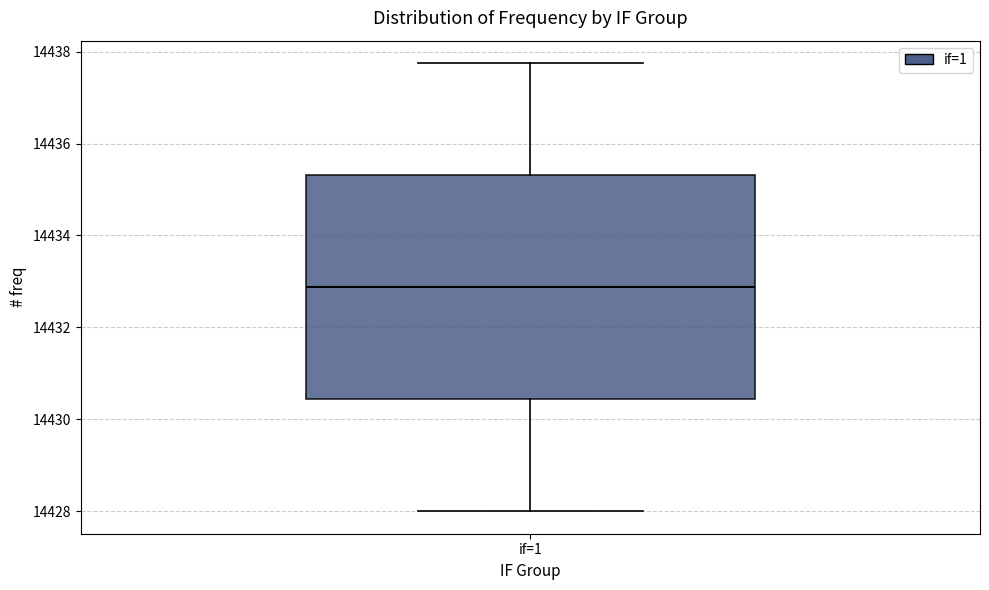

Read this box plot against the y-axis: the position of the median line, the range covered by the box, and the ends of both whiskers. The values are not printed on the chart, so give them approximately, as read against the axis.

median 14432.8, box 14430.4 to 14435.4, whiskers 14428.0 to 14437.8